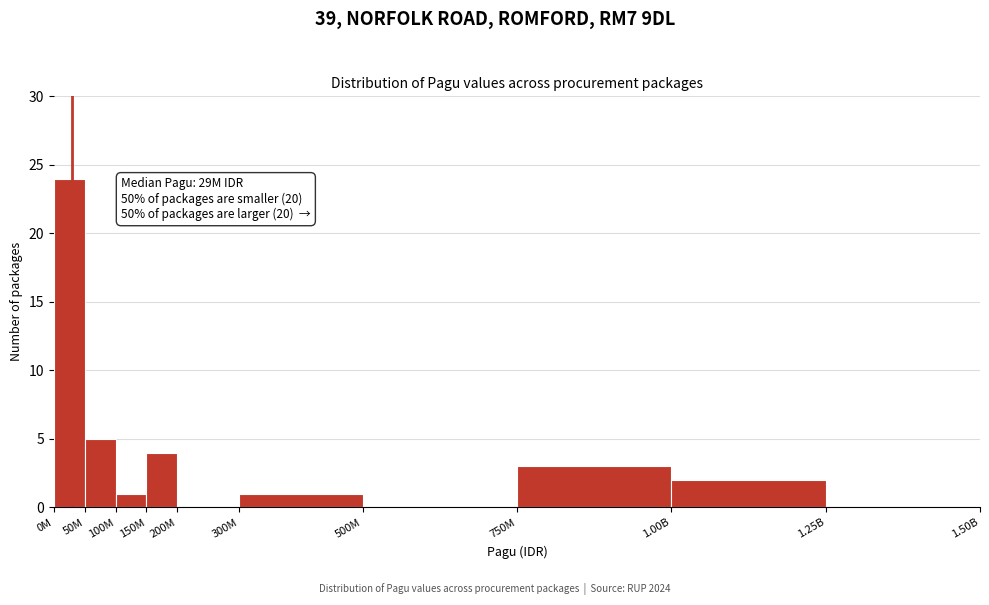

Reading left to right, list all the values displayed in this chart.

0M=24	50M=5	100M=1	150M=4	200M=0	300M=1	500M=0	750M=3	1.00B=2	1.25B=0